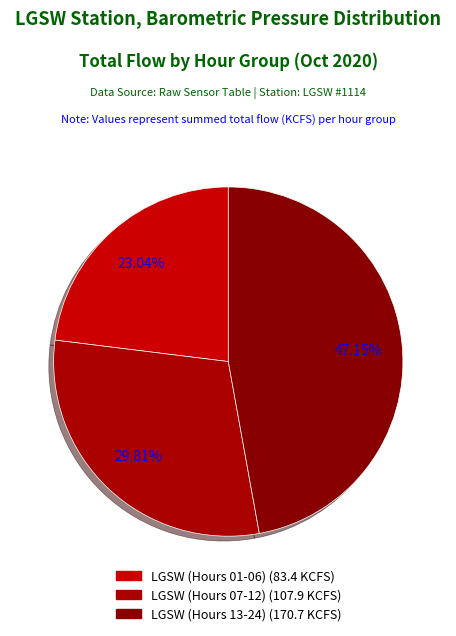

How many segments does this pie chart have?

3